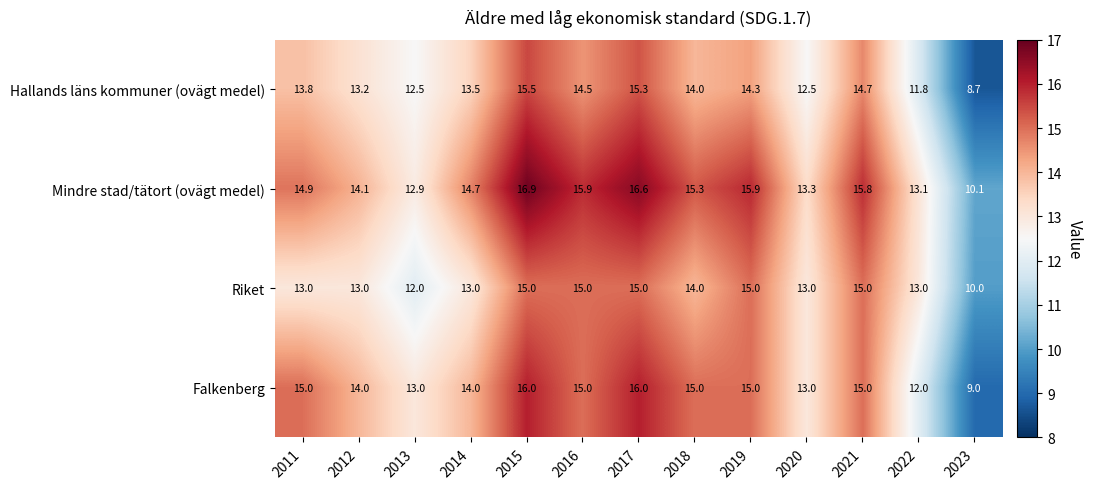

At which label does Hallands läns kommuner (ovägt medel) first exceed 13?

2011